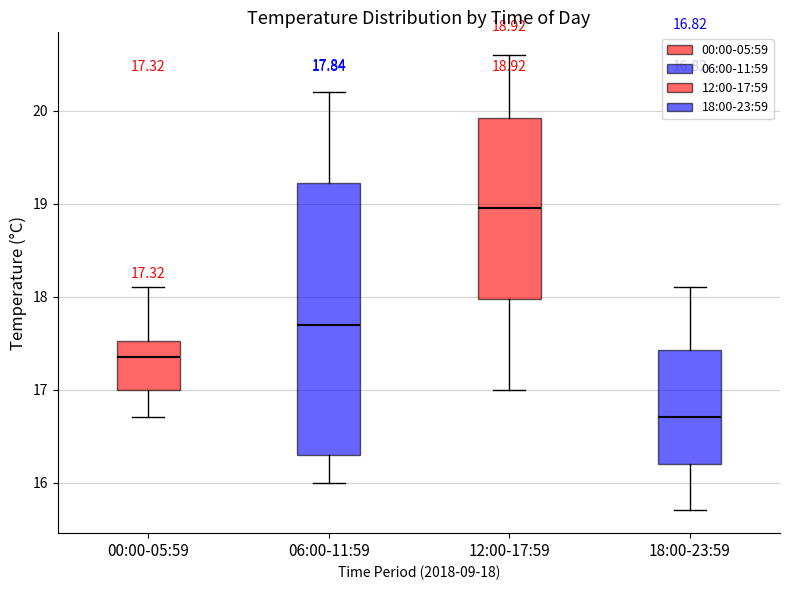

Which box's median line is the lowest?

18:00-23:59